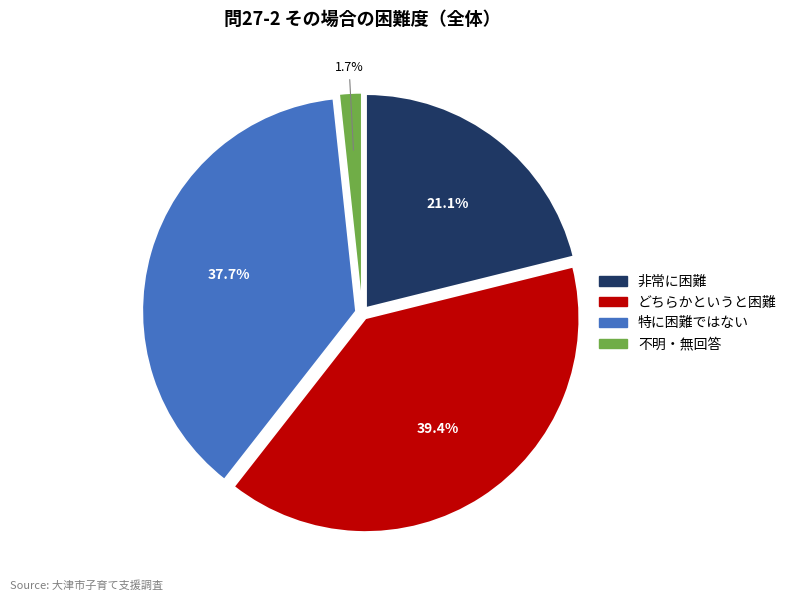

Does 非常に困難 represent more than half of the total?

No